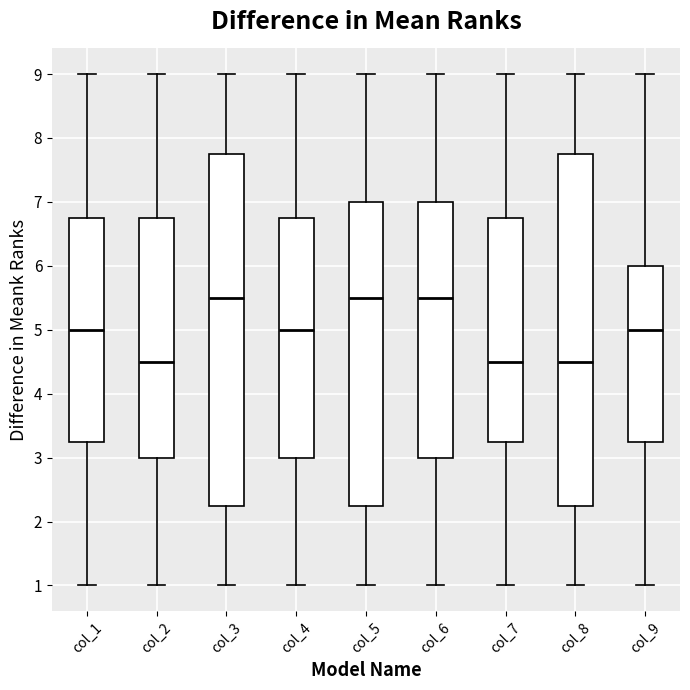

Reading left to right, read every box against the y-axis: the position of its median line, the range the box covers, and the ends of its whiskers. The values are not printed on the chart, so give them approximately, as read against the axis.

col_1: median 5.0, box 3.3 to 6.8, whiskers 1.0 to 9.0
col_2: median 4.5, box 3.0 to 6.8, whiskers 1.0 to 9.0
col_3: median 5.5, box 2.3 to 7.8, whiskers 1.0 to 9.0
col_4: median 5.0, box 3.0 to 6.8, whiskers 1.0 to 9.0
col_5: median 5.5, box 2.3 to 7.0, whiskers 1.0 to 9.0
col_6: median 5.5, box 3.0 to 7.0, whiskers 1.0 to 9.0
col_7: median 4.5, box 3.3 to 6.8, whiskers 1.0 to 9.0
col_8: median 4.5, box 2.3 to 7.8, whiskers 1.0 to 9.0
col_9: median 5.0, box 3.3 to 6.0, whiskers 1.0 to 9.0